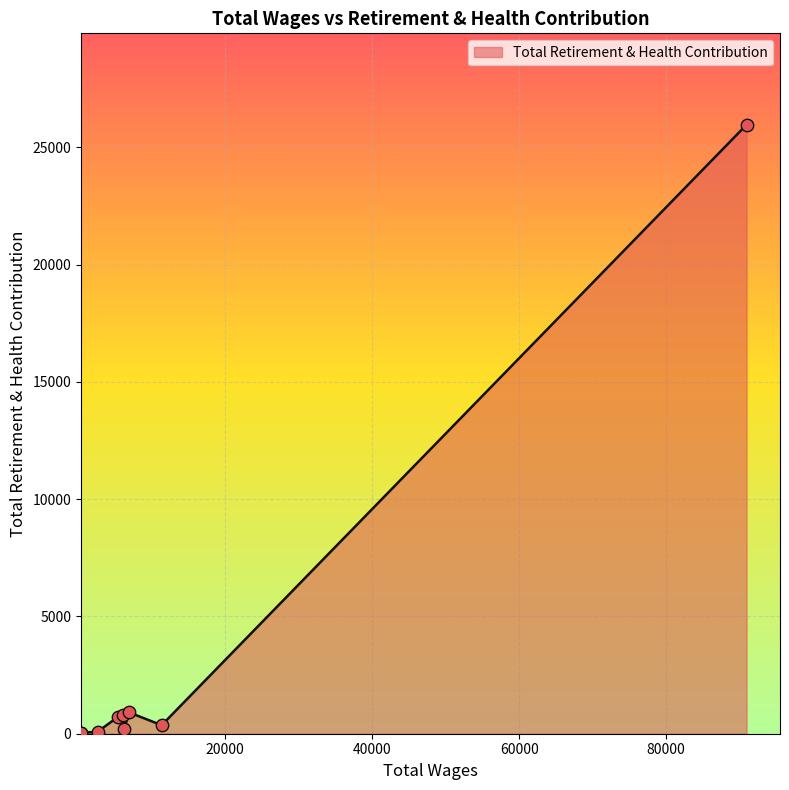

What is the difference between the maximum and minimum values?

25919